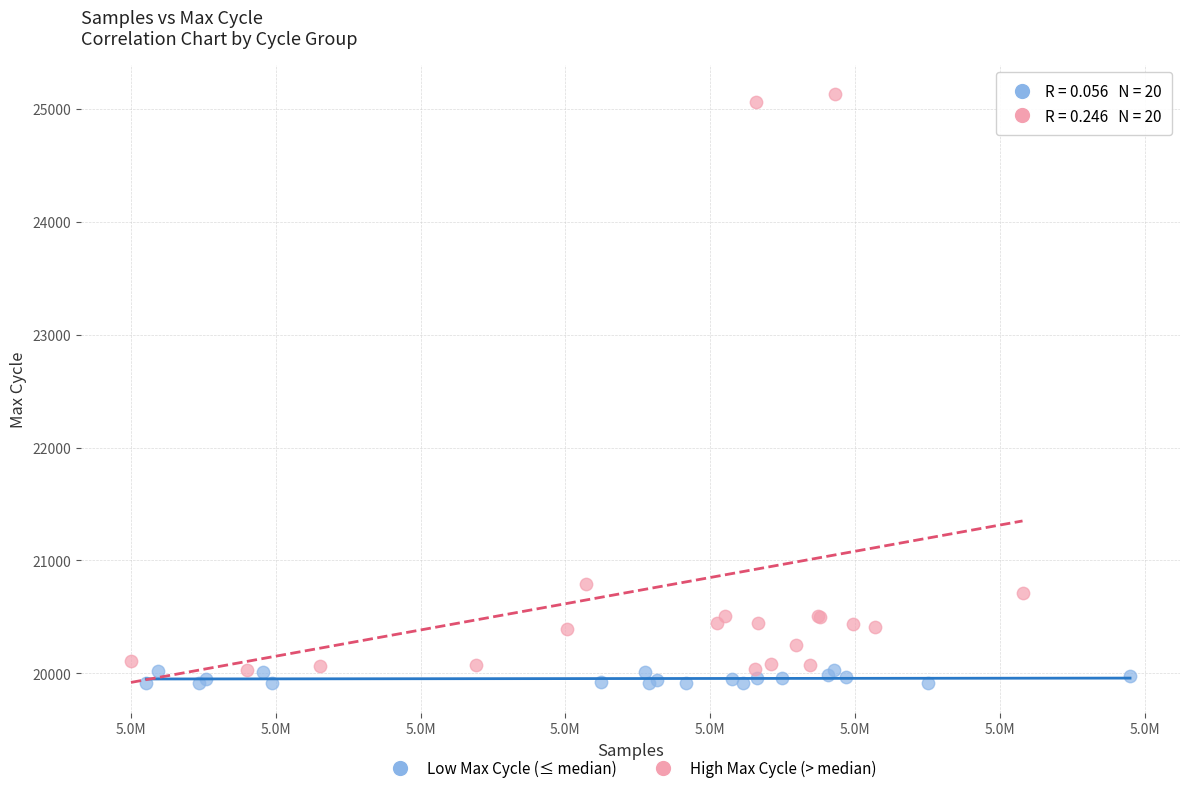

Which series has the largest Y range (max minus min)?

High Max Cycle (> median)